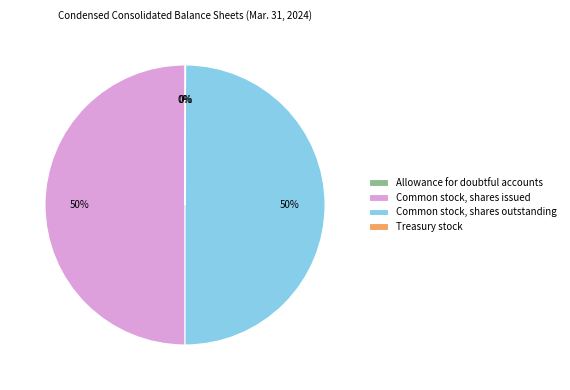

What is the ratio of the value at Common stock, shares outstanding to the value at Common stock, shares issued?

1.0